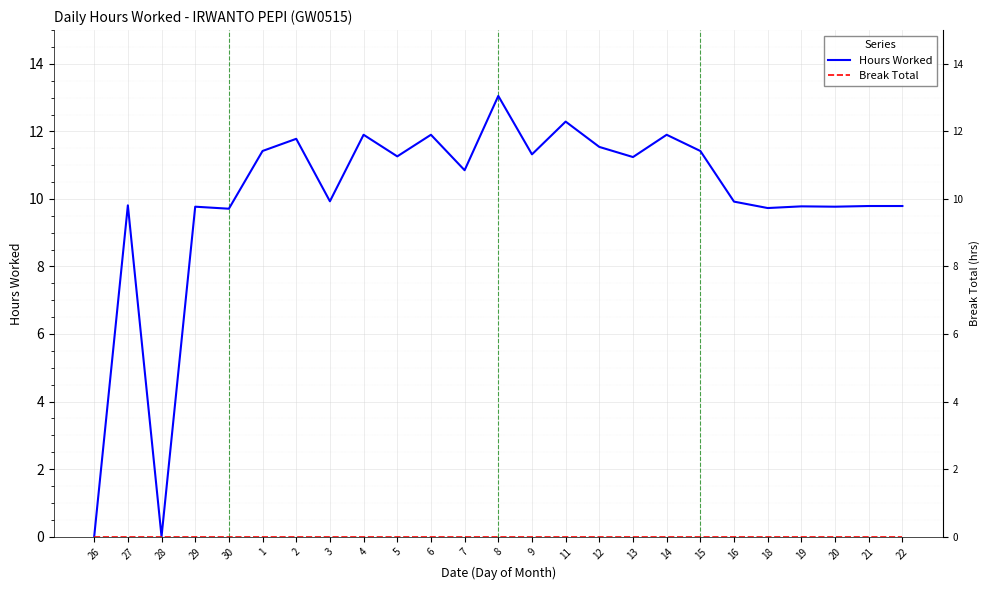

List the series in order of their overall mean, lowest first.

Break Total, Hours Worked